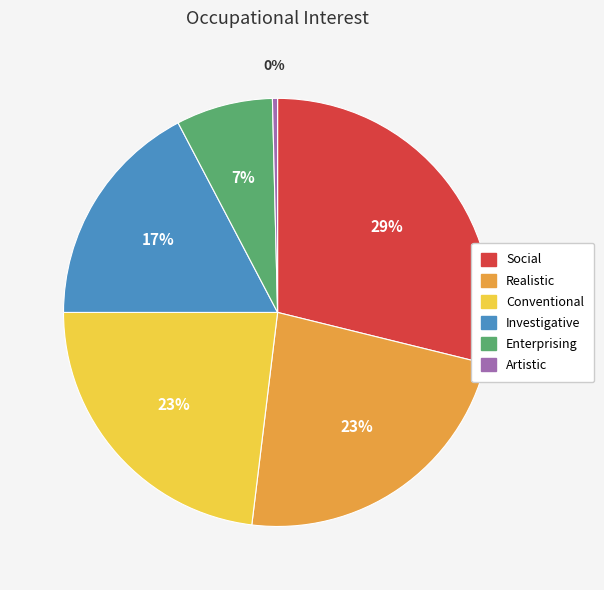

To the nearest percent, what is the average slice percentage?

17%